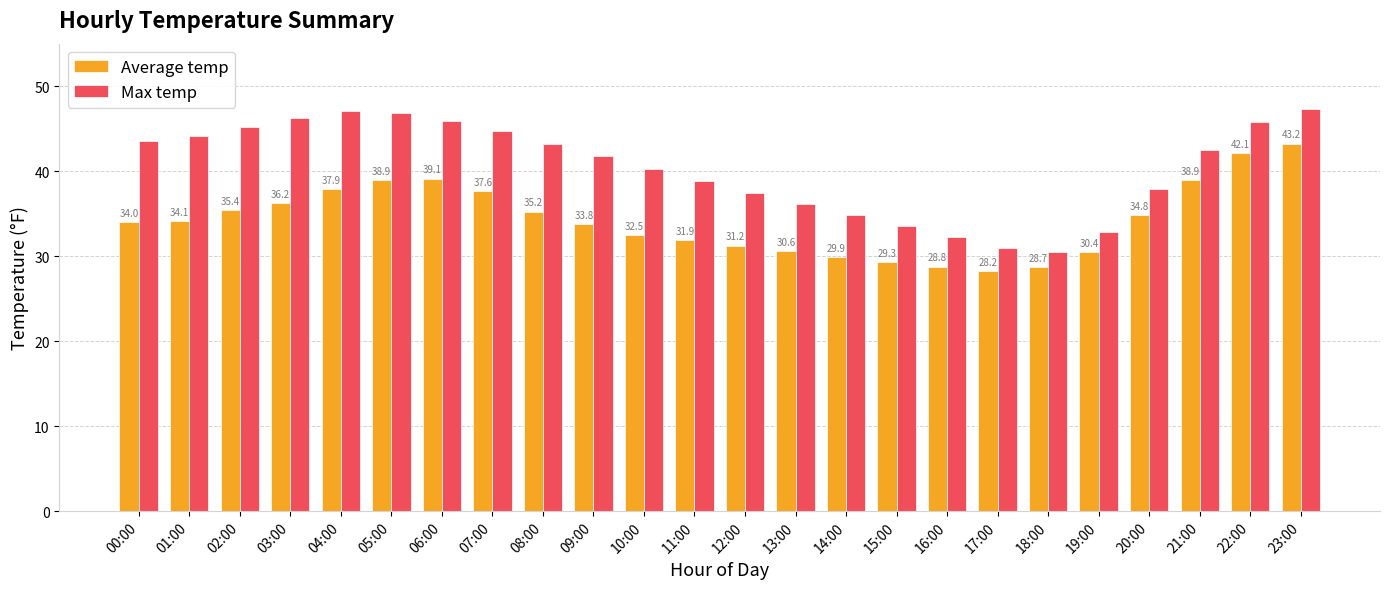

What is the maximum value shown in the chart?

47.3